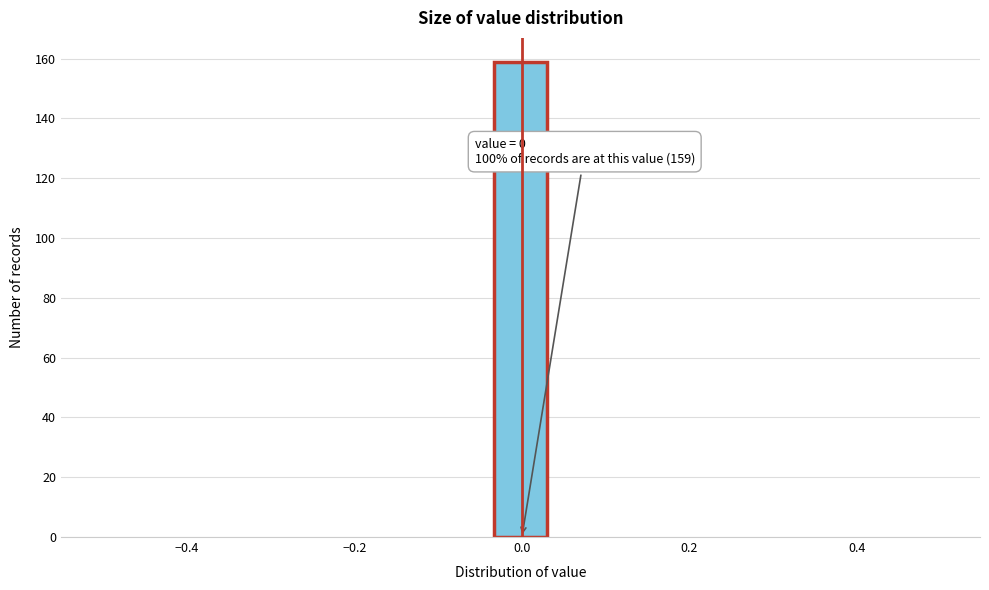

Around what value on the x-axis is the tallest bar? Give the approximate position of its centre, as read against the axis.

0.00